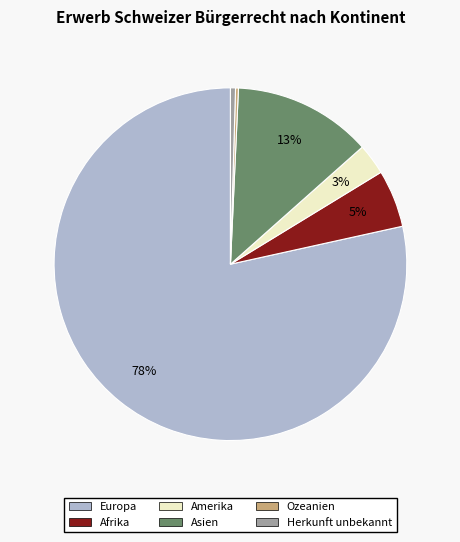

Which slice is the largest?

Europa